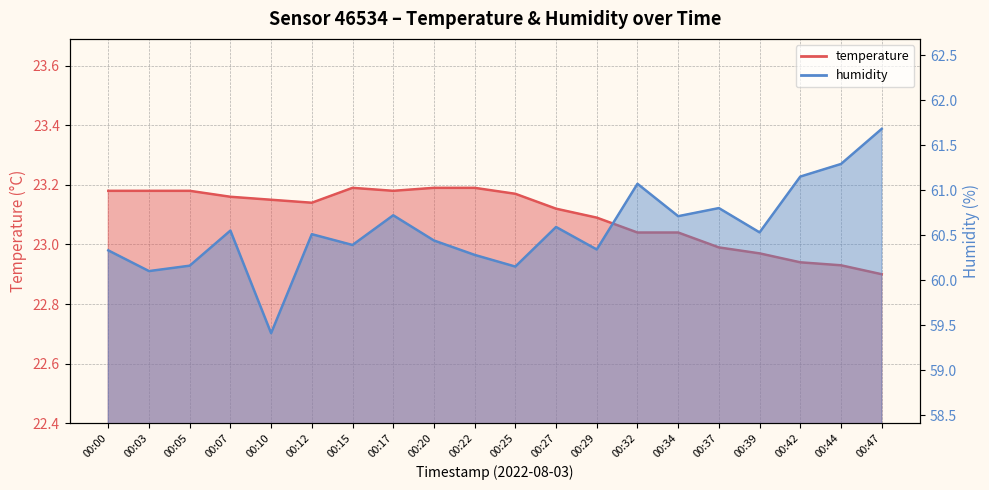

At which label is temperature closest to 23?

00:37